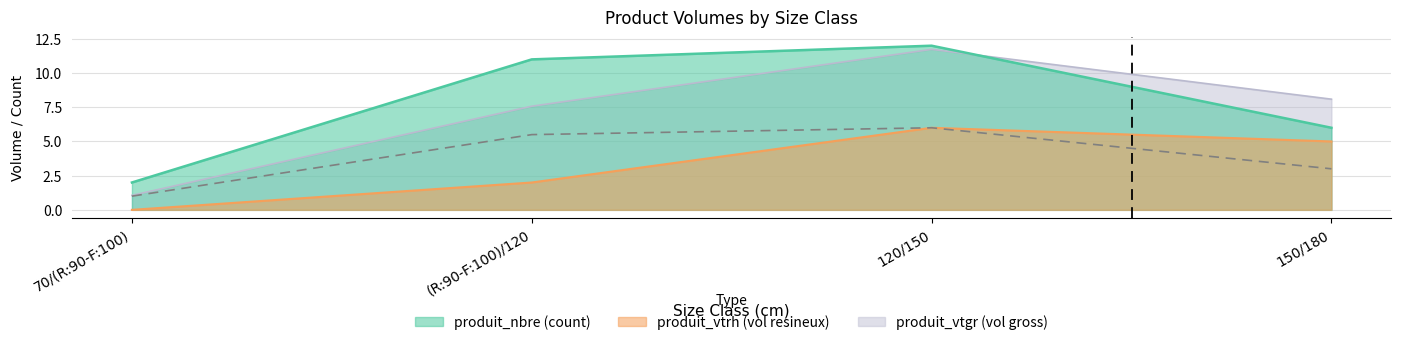

What is the difference between the highest and lowest values at (R:90-F:100)/120?

9.0